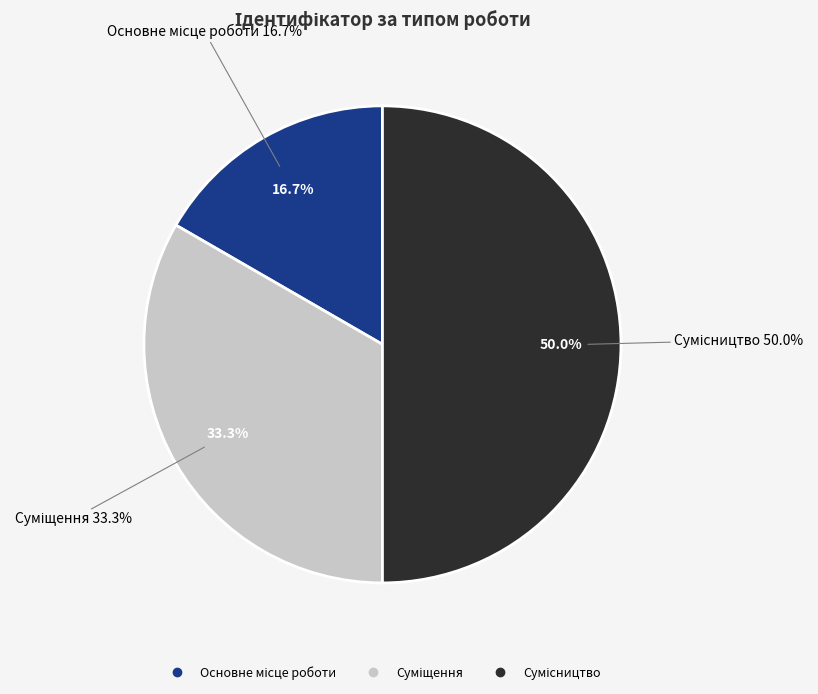

Which category has the biggest portion of the pie?

Сумісництво